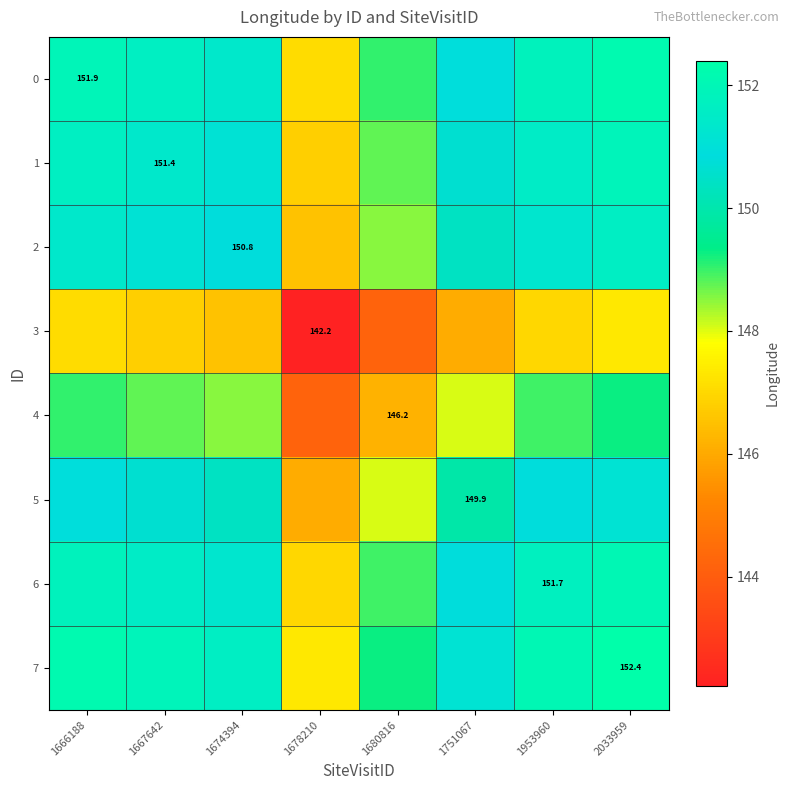

Which category has the lowest value in the 7 series?

1678210